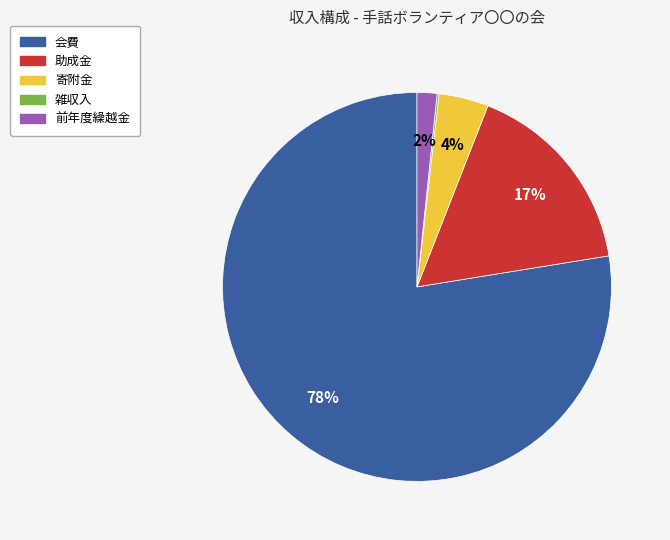

True or false: 助成金 accounts for 11% of the total.

False